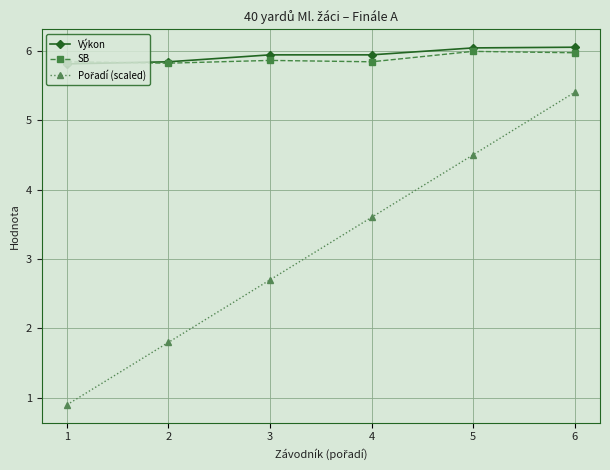

The value of Výkon at 6 is 6.0. True or false?

True